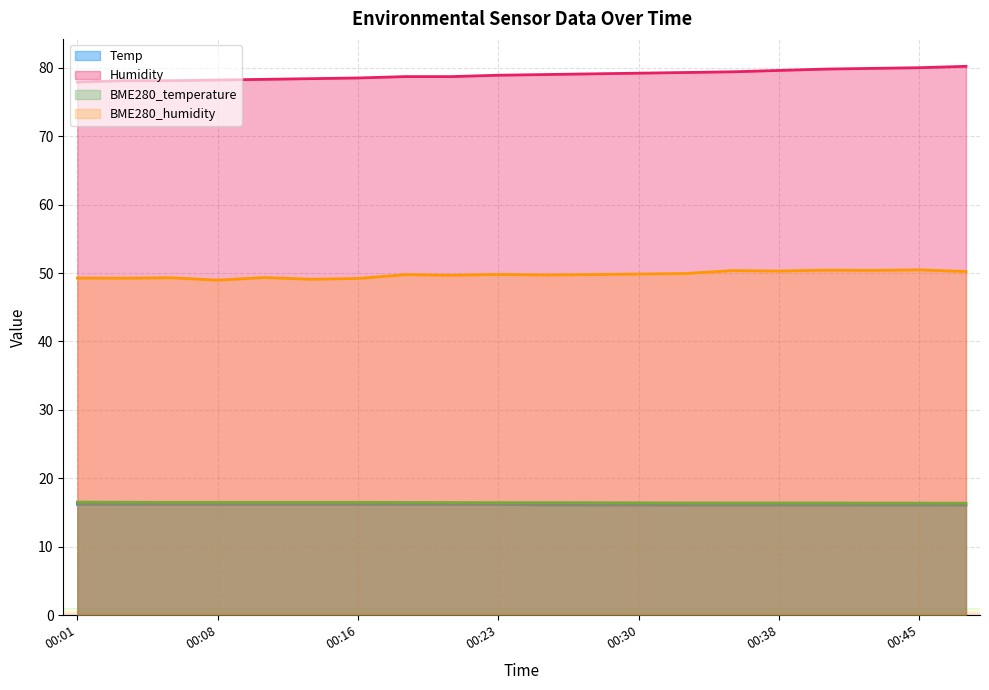

At which category does the chart reach its peak across all series?

00:48